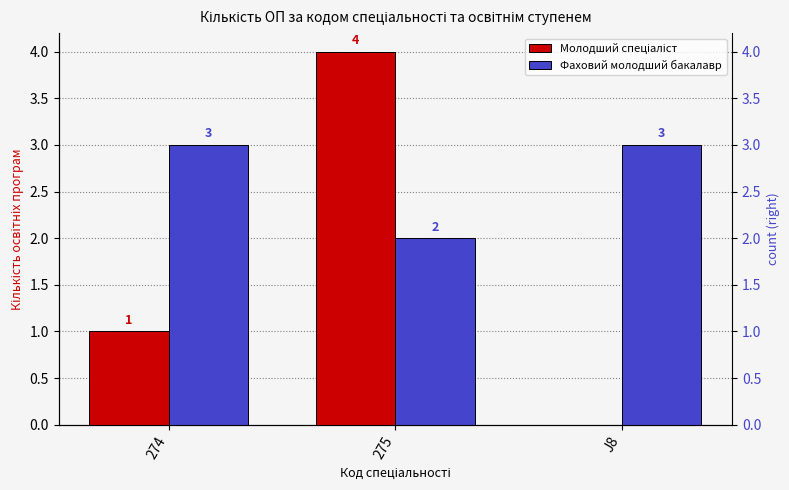

Reading right to left, transcribe all the data shown in this chart.

Молодший спеціаліст: 0	4	1
Фаховий молодший бакалавр: 3	2	3